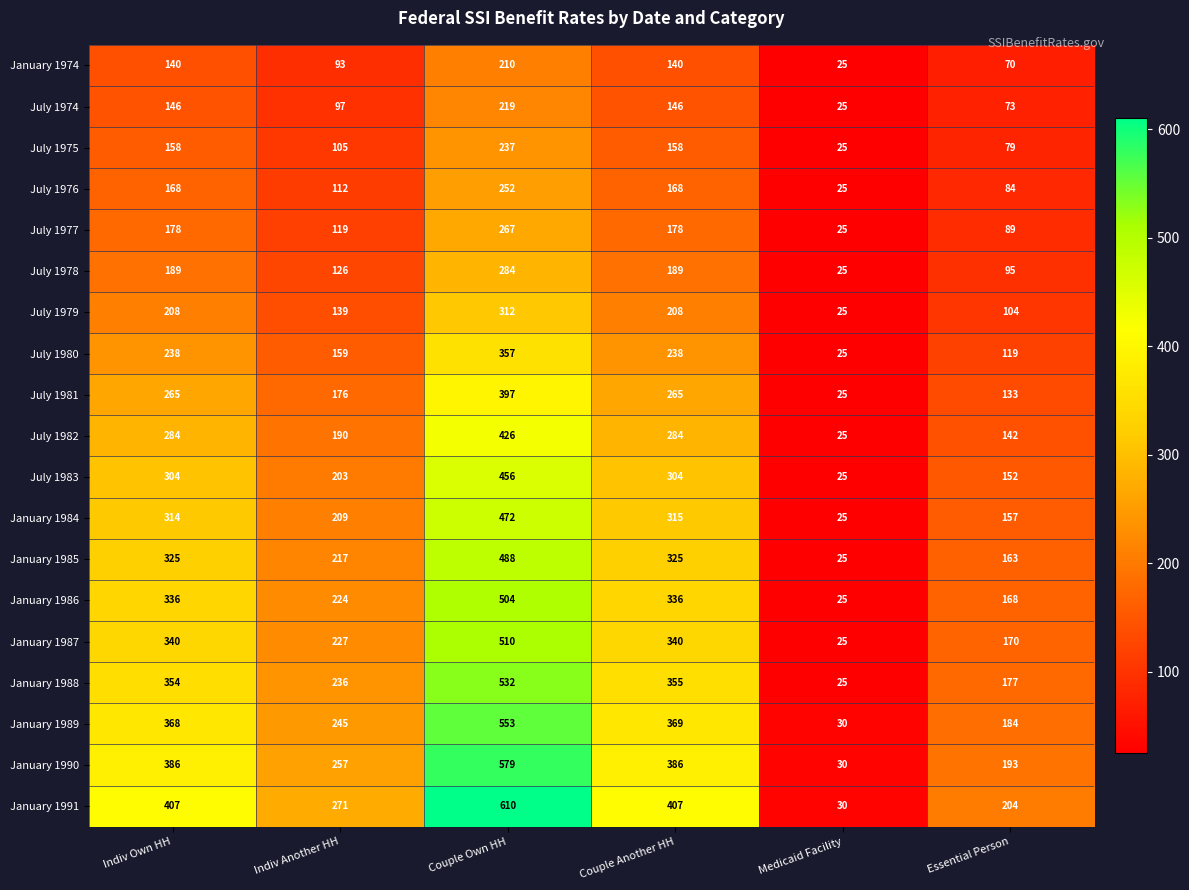

What is the greatest value displayed?

610